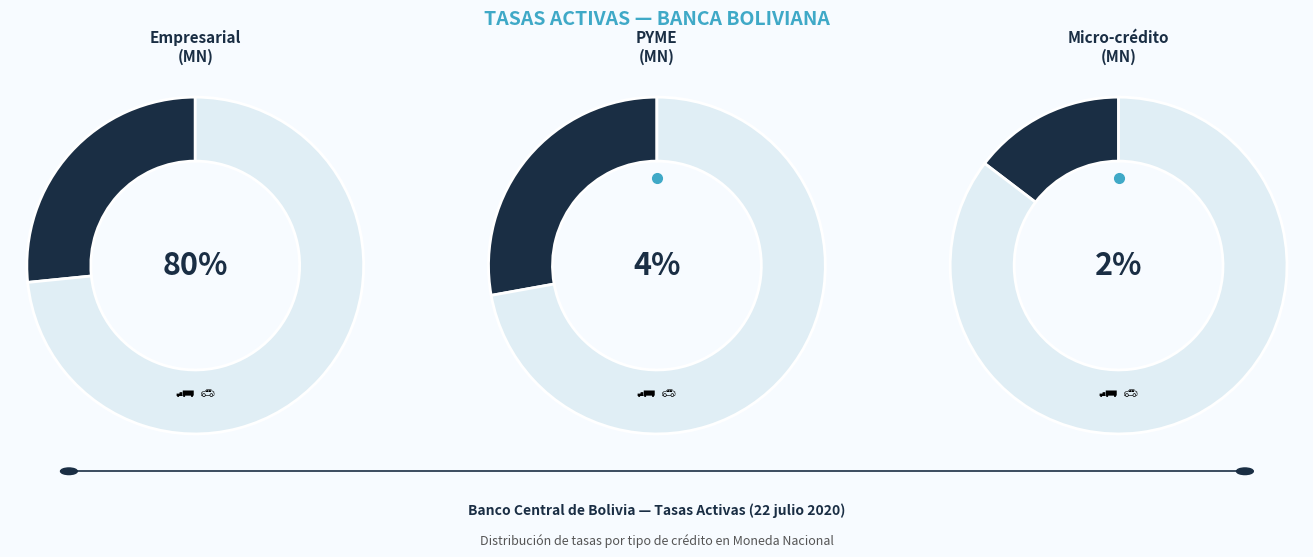

Is it true that FIE is 12% of the pie?

False